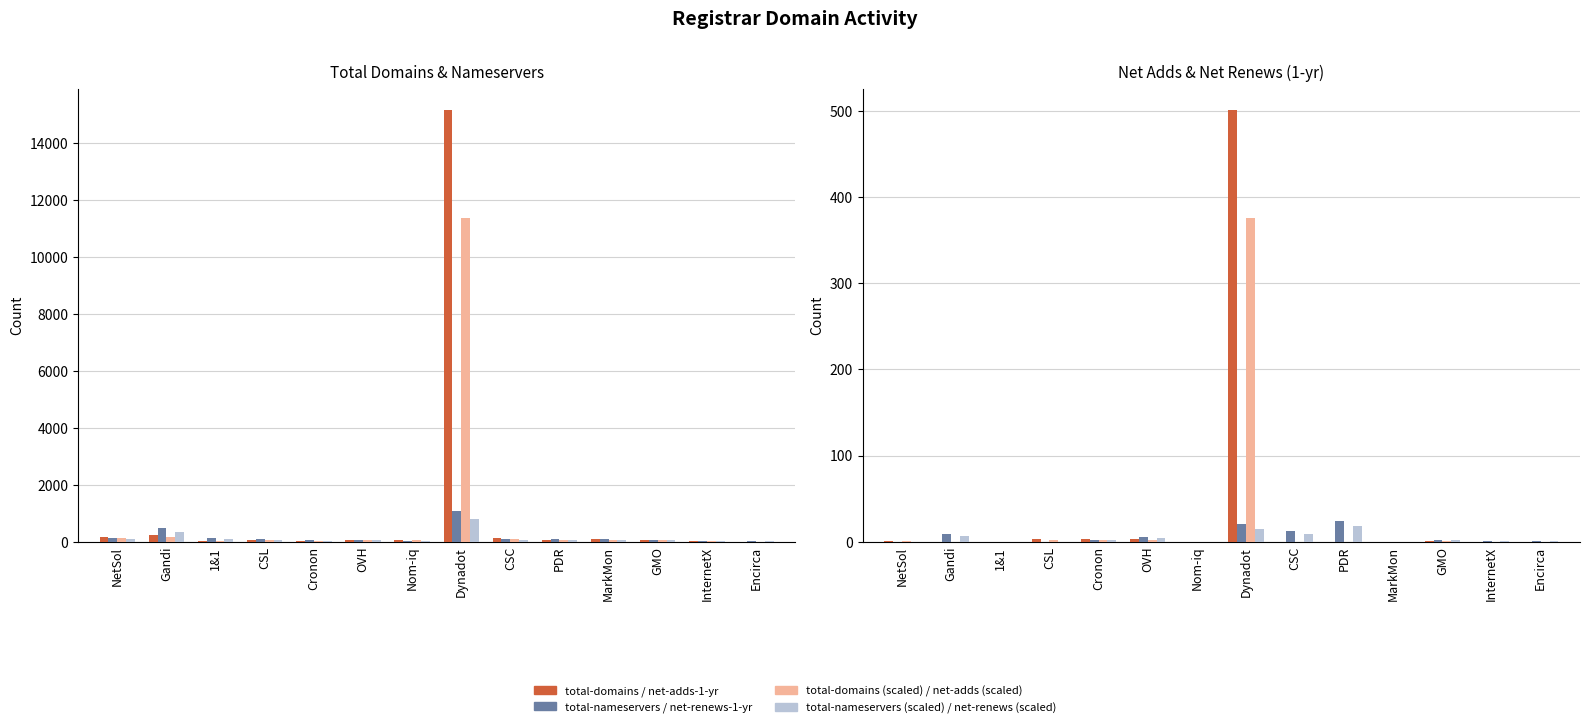

Rank the series at Encirca from lowest to highest value.

net-adds-1-yr, net-renews-1-yr, total-domains, total-nameservers